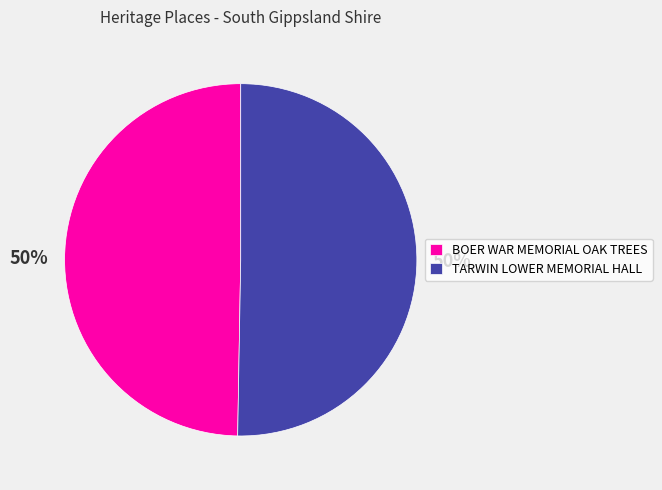

Is the sum of TARWIN LOWER MEMORIAL HALL and BOER WAR MEMORIAL OAK TREES greater than half?

Yes